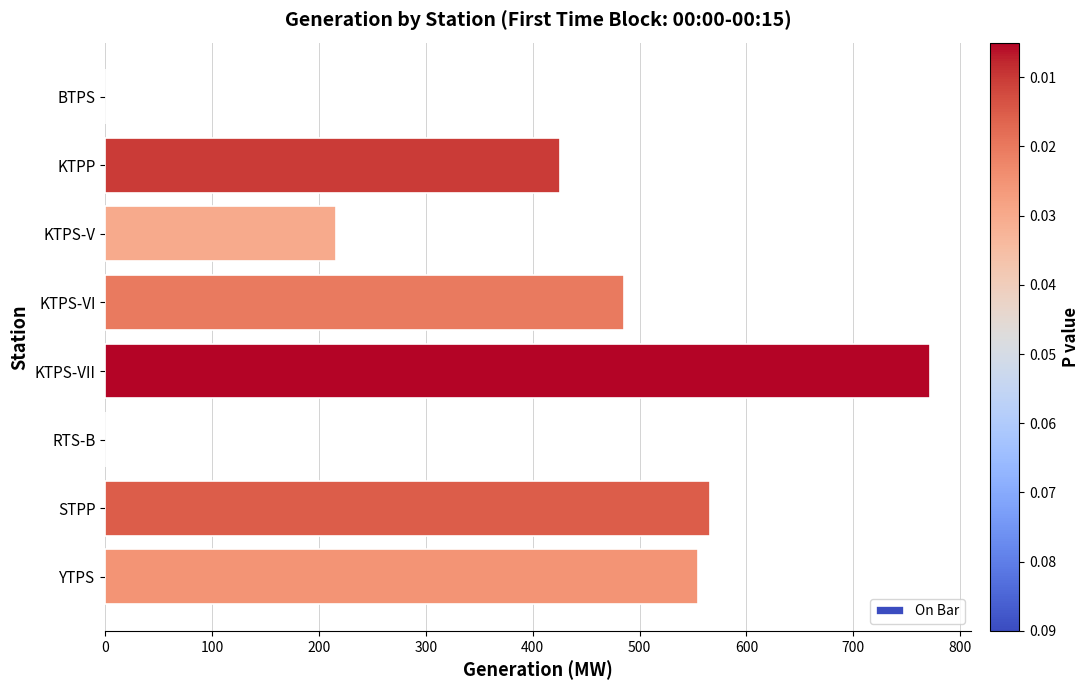

What is the sum of the values at RTS-B and KTPS-VI?

485.5